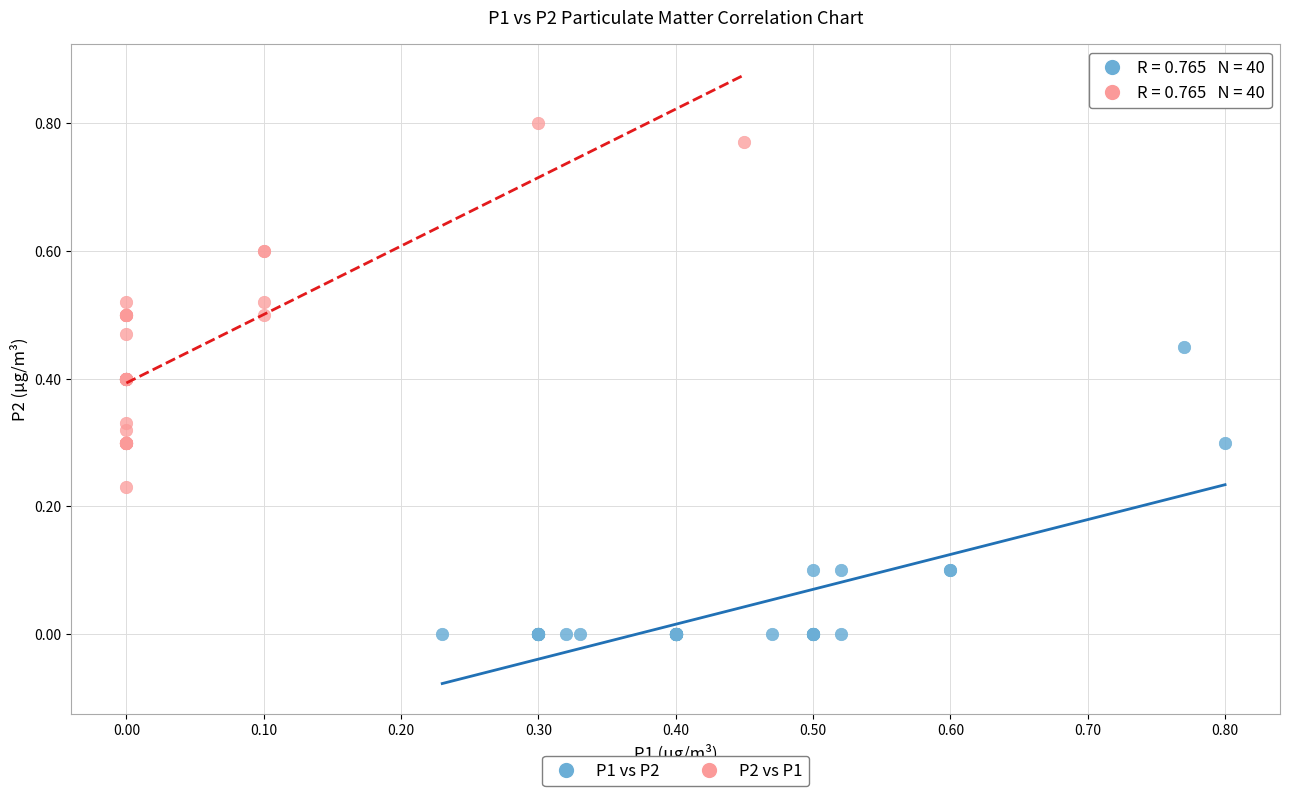

Which series has the widest spread of Y values?

P2 vs P1